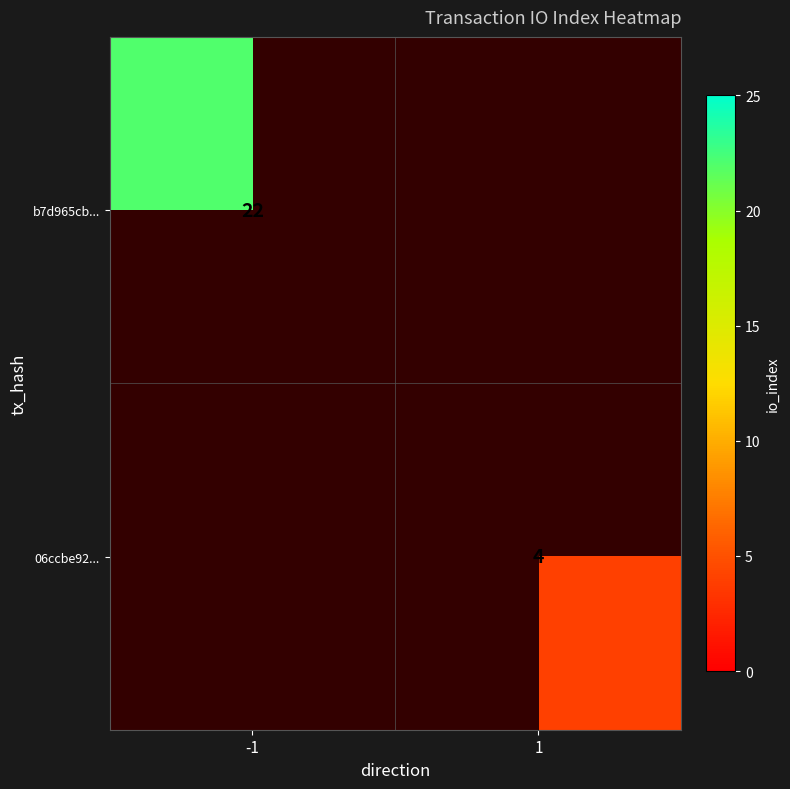

True or false: 06ccbe92... has a value of 4 at 1.

True